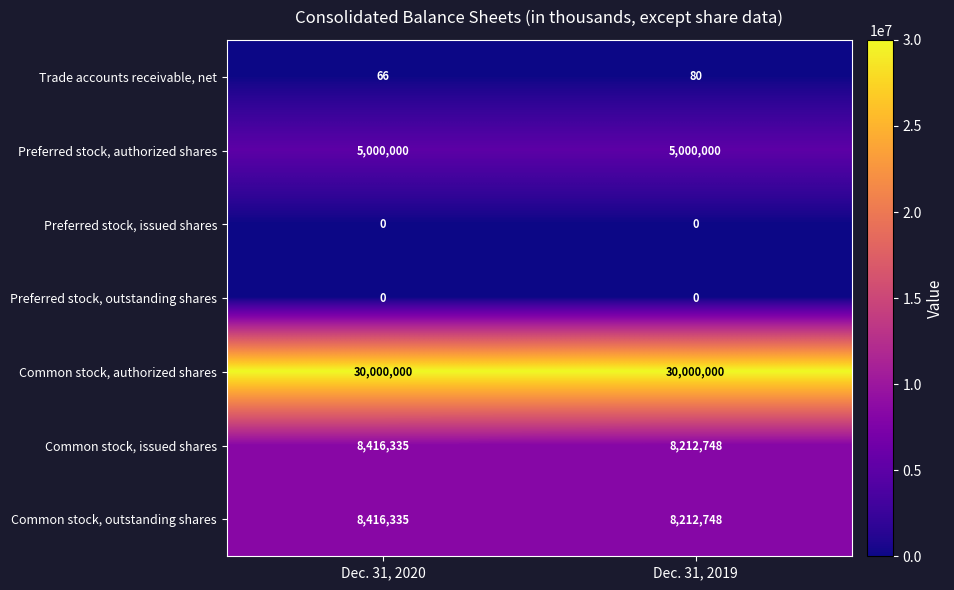

Reading left to right, extract all data points from this chart.

Trade accounts receivable, net: 66	80
Preferred stock, authorized shares: 5000000	5000000
Preferred stock, issued shares: 0	0
Preferred stock, outstanding shares: 0	0
Common stock, authorized shares: 30000000	30000000
Common stock, issued shares: 8416335	8212748
Common stock, outstanding shares: 8416335	8212748